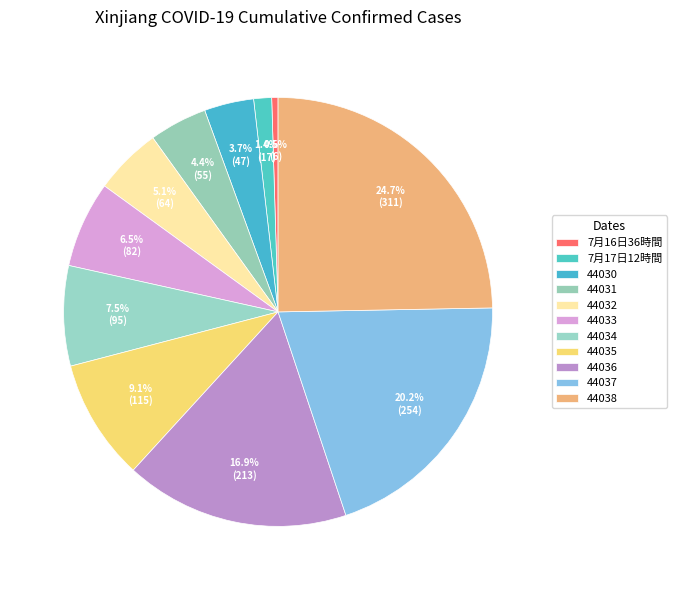

What portion of the pie excludes 44030?

96.3%